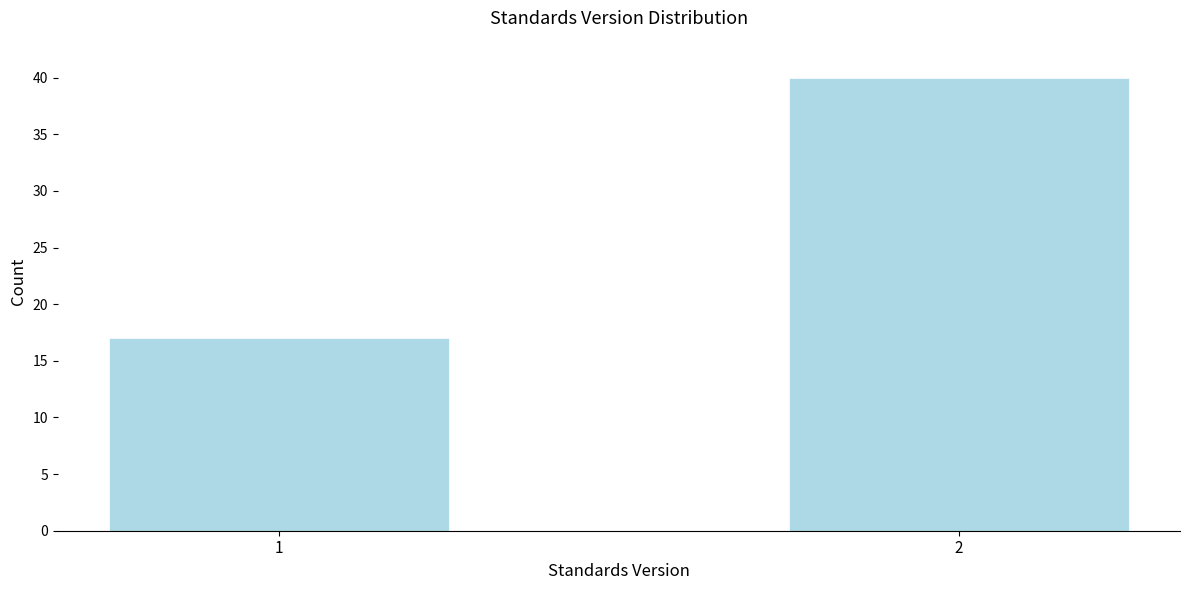

Reading left to right, transcribe all the data shown in this chart.

1=17	2=40